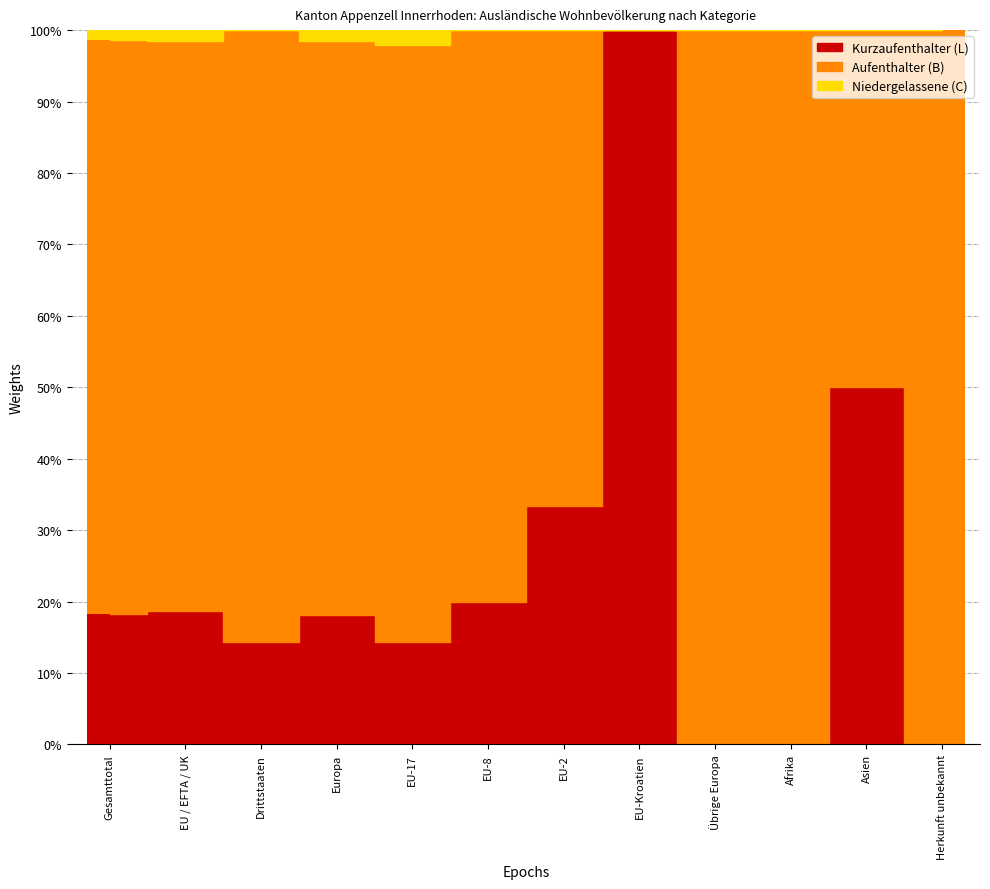

Reading left to right, what are all the values shown in this chart?

Kurzaufenthalter (L): Gesamttotal=13	EU / EFTA / UK=12	Drittstaaten=1	Europa=12	EU-17=7	EU-8=2	EU-2=1	EU-Kroatien=2	Übrige Europa=0	Afrika=0	Asien=1	Herkunft unbekannt=0
Aufenthalter (B): Gesamttotal=57	EU / EFTA / UK=51	Drittstaaten=6	Europa=53	EU-17=41	EU-8=8	EU-2=2	EU-Kroatien=0	Übrige Europa=2	Afrika=2	Asien=1	Herkunft unbekannt=1
Niedergelassene (C): Gesamttotal=1	EU / EFTA / UK=1	Drittstaaten=0	Europa=1	EU-17=1	EU-8=0	EU-2=0	EU-Kroatien=0	Übrige Europa=0	Afrika=0	Asien=0	Herkunft unbekannt=0